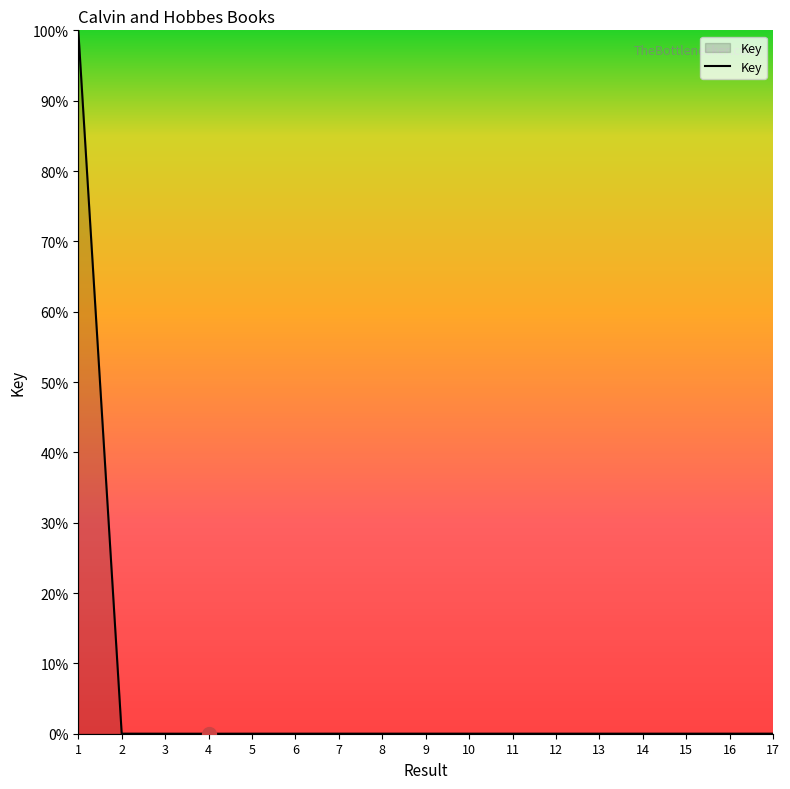

What is the difference between the maximum and minimum values?

100.0